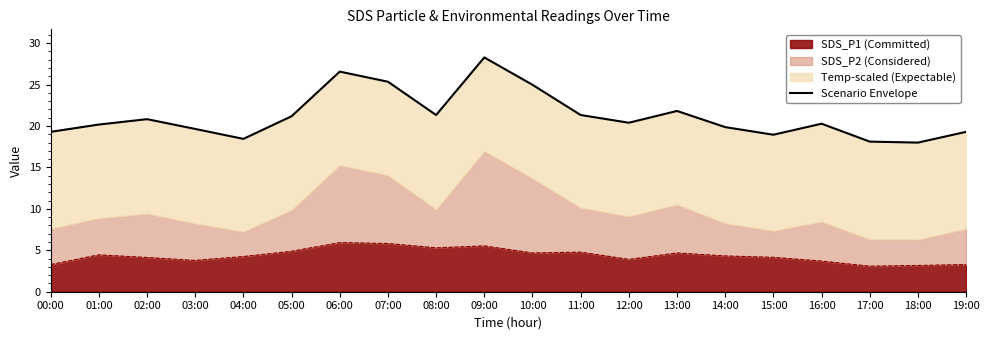

Where does the data first go above 20?

01:00